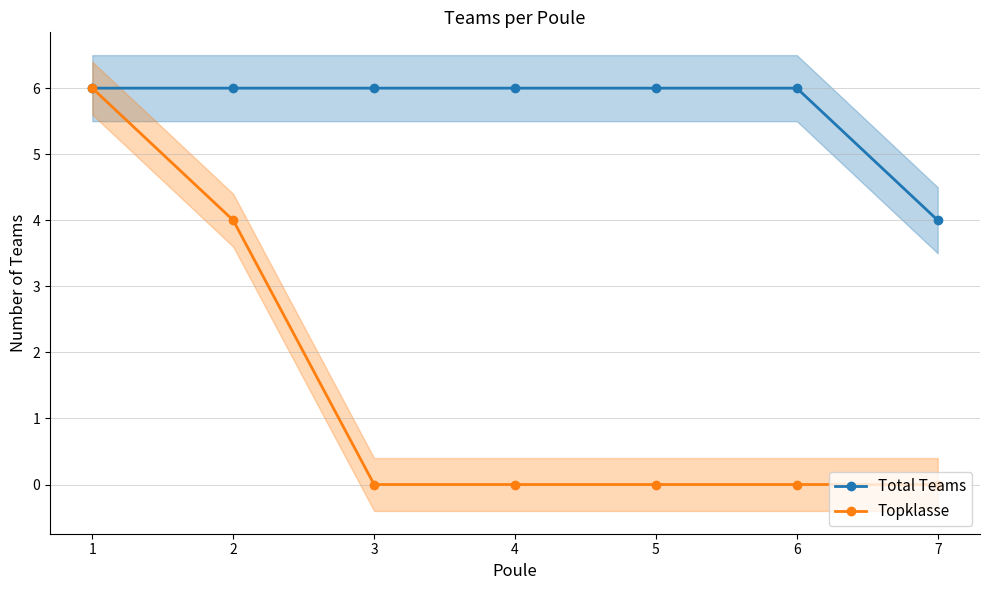

Where is Topklasse nearest to the value 3?

2